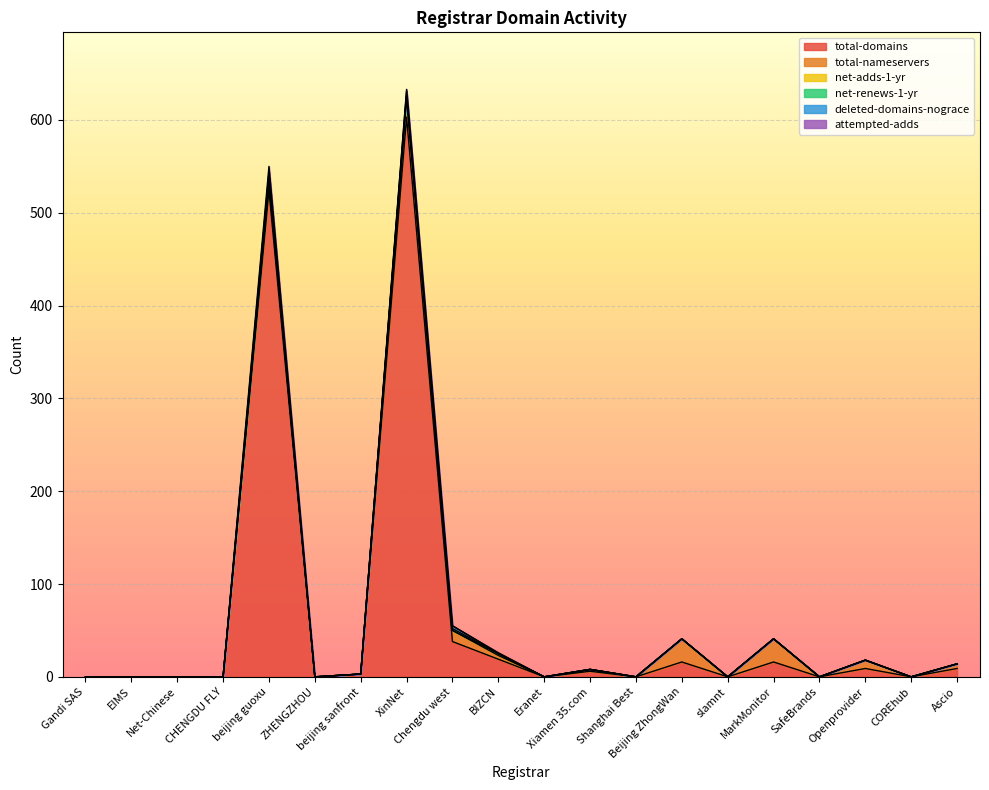

What is the sum of all net-adds-1-yr values?

4